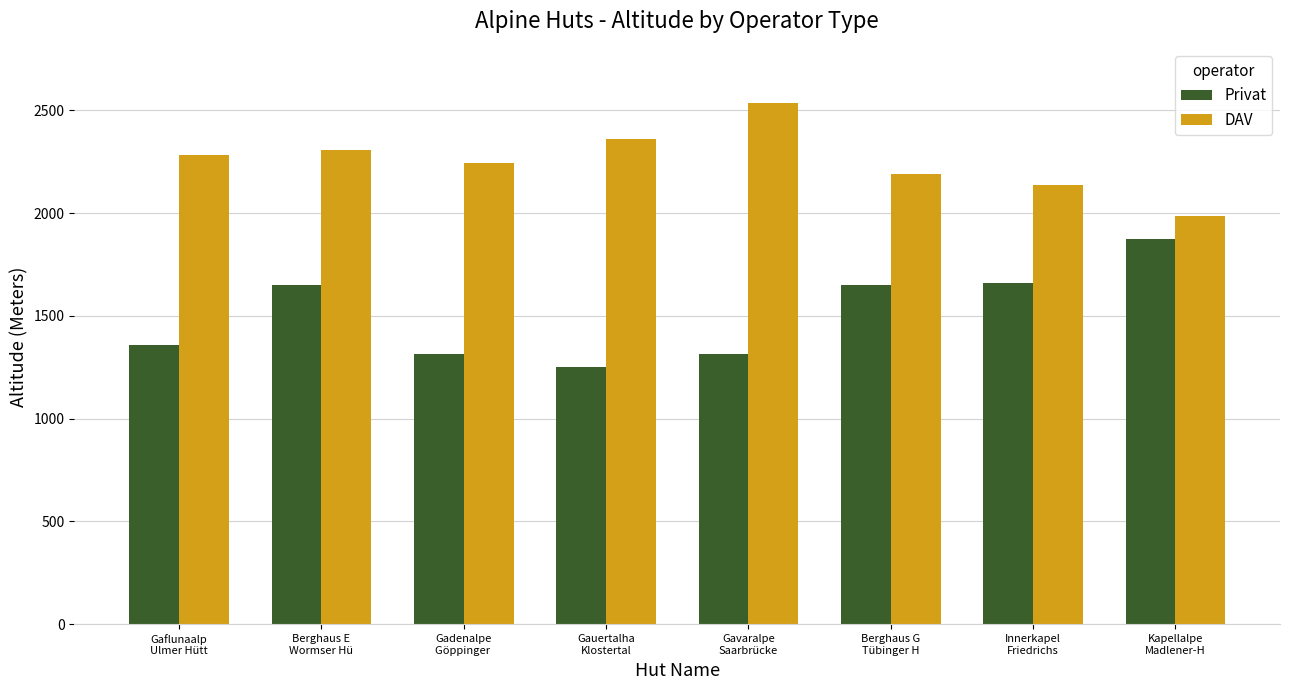

What is the average value of the DAV series?

2256